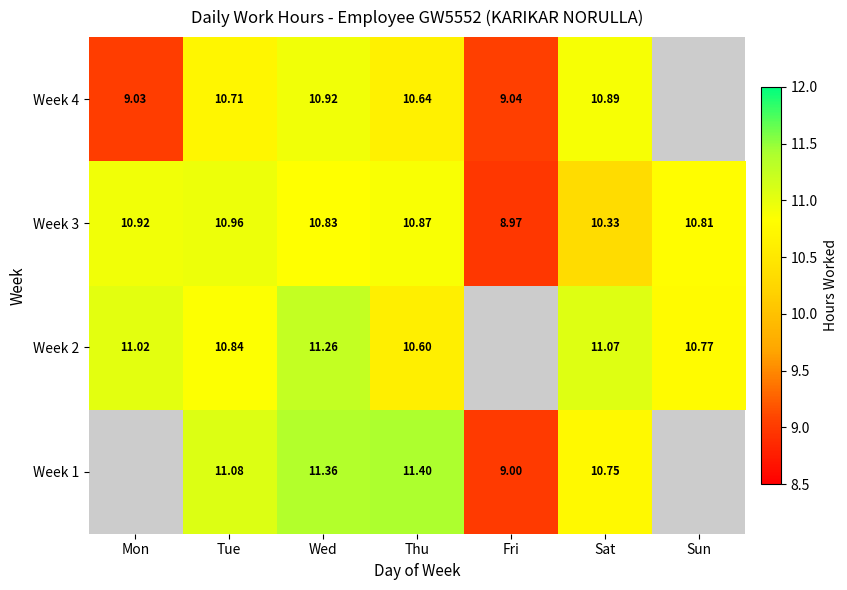

Rank the categories by Week 3 value from lowest to highest.

Fri, Sat, Sun, Wed, Thu, Mon, Tue